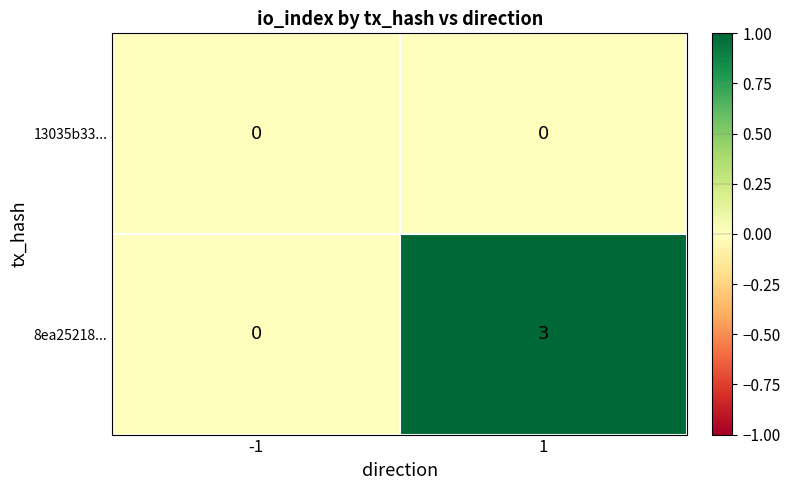

The 8ea25218... series shows 1 at 1. True or false?

False